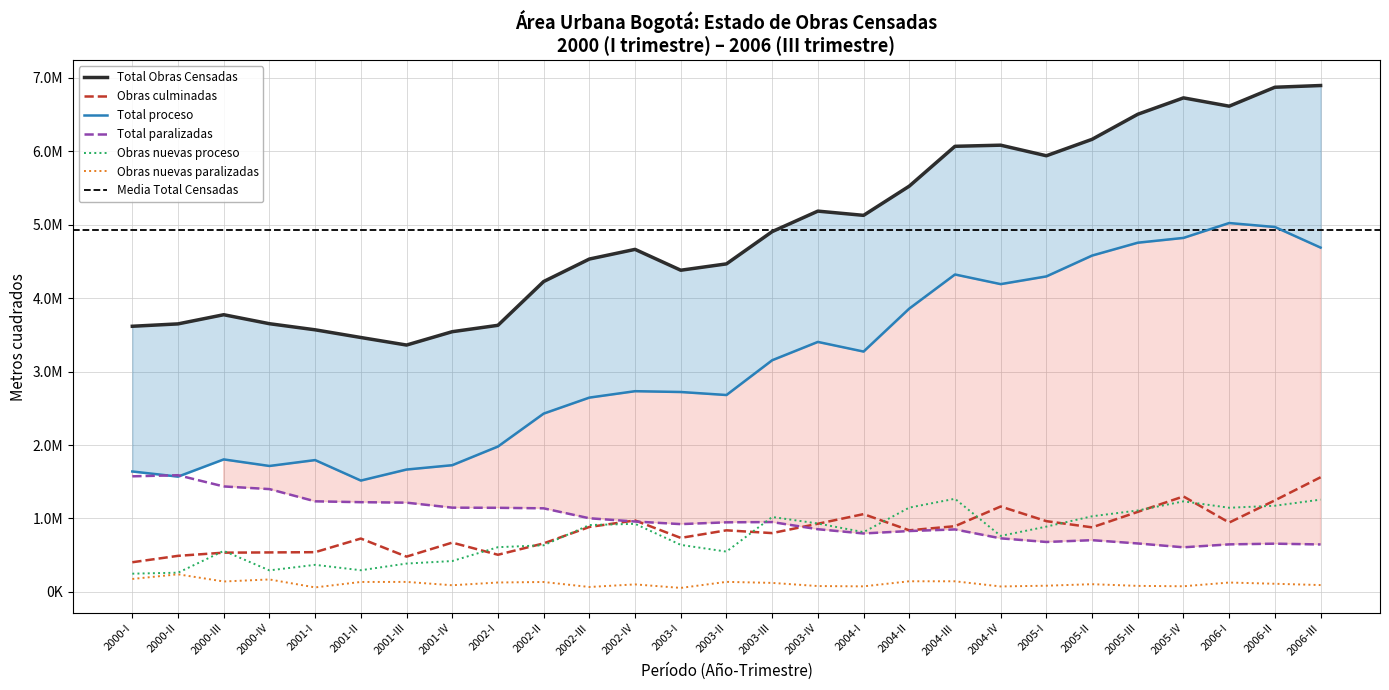

What is the value of the Total paralizadas point at the 2nd from the left?

1589160